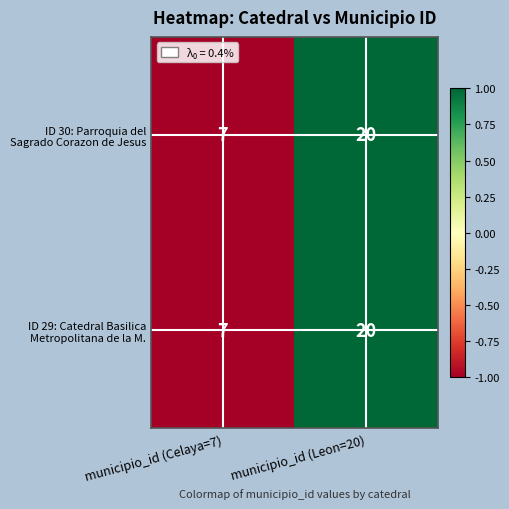

What is the total value across all series at municipio_id (Leon=20)?

40